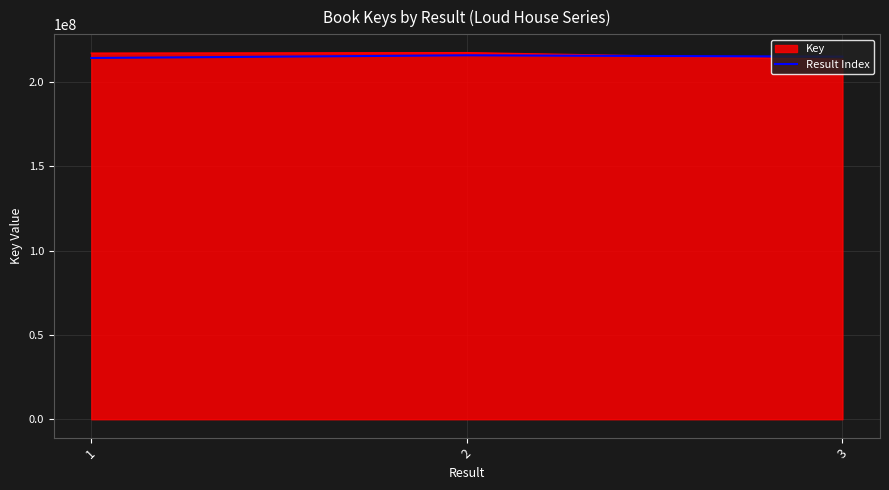

The value of Key at 1 is 216970178. True or false?

True